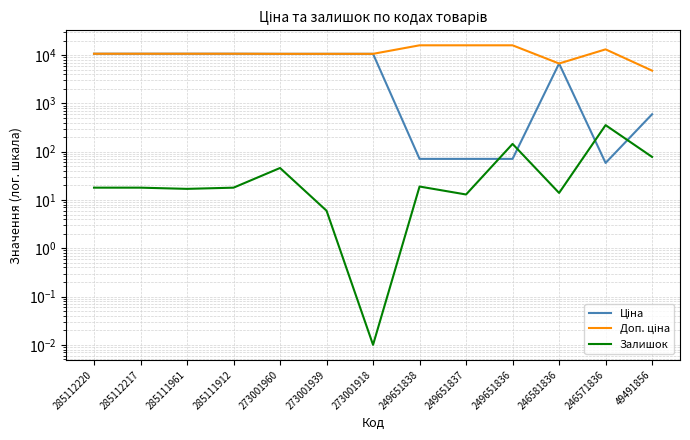

Which label corresponds to the smallest value in the chart?

273001918